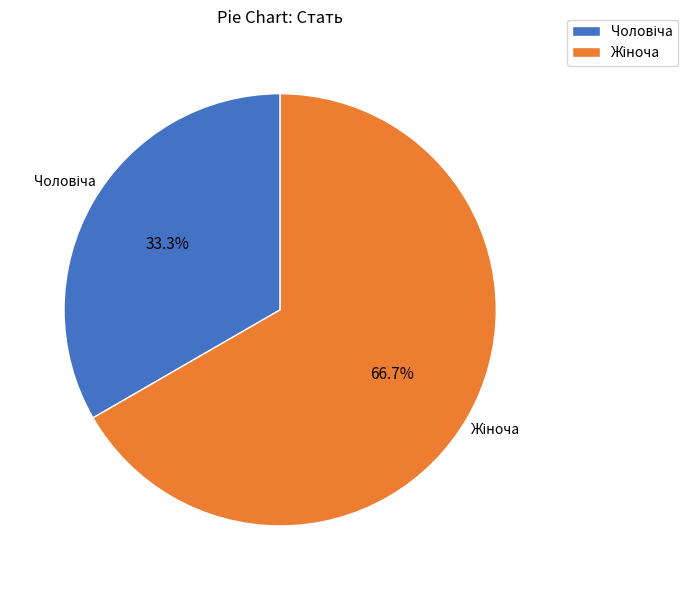

Is there a majority slice in this chart?

Yes